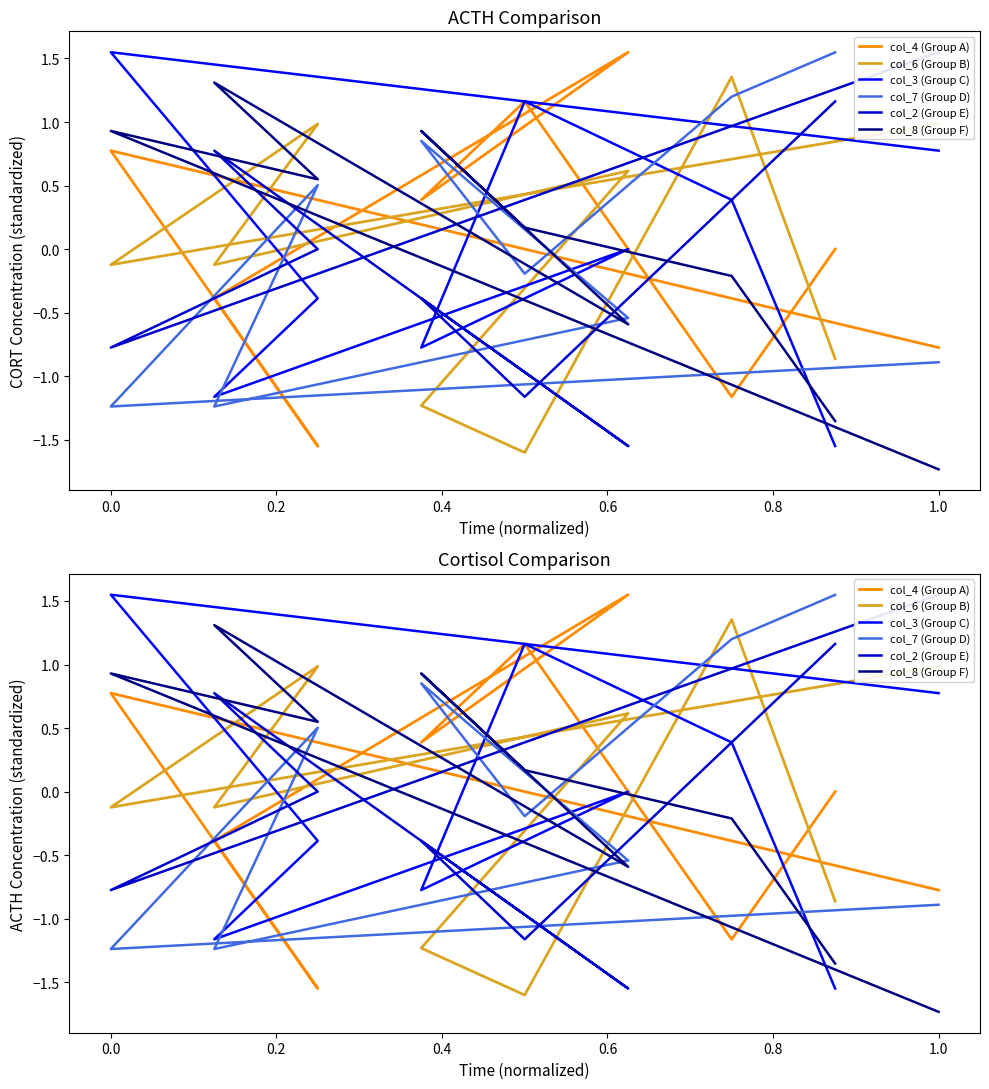

Where do col_2 (Group E) and col_7 (Group D) first cross each other?

0.0 and 0.2